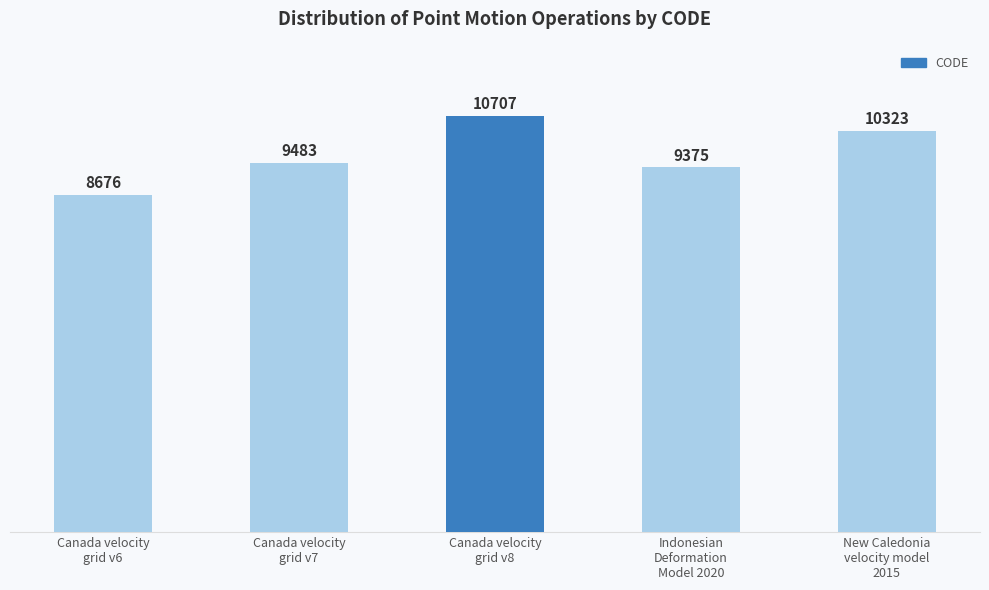

Rank the categories by value from highest to lowest.

Canada velocity
grid v8, New Caledonia
velocity model
2015, Canada velocity
grid v7, Indonesian
Deformation
Model 2020, Canada velocity
grid v6